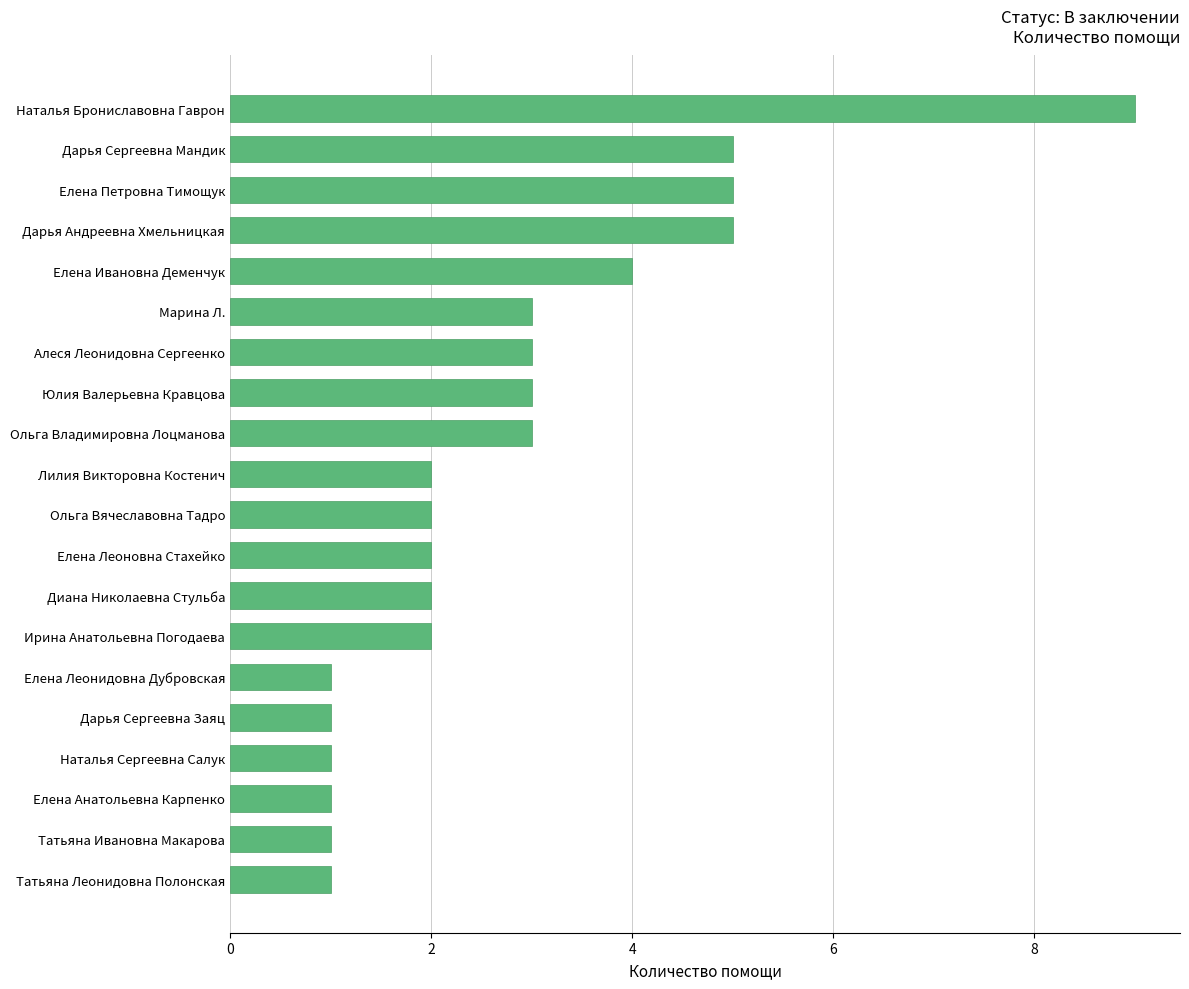

What is the maximum value shown in the chart?

9